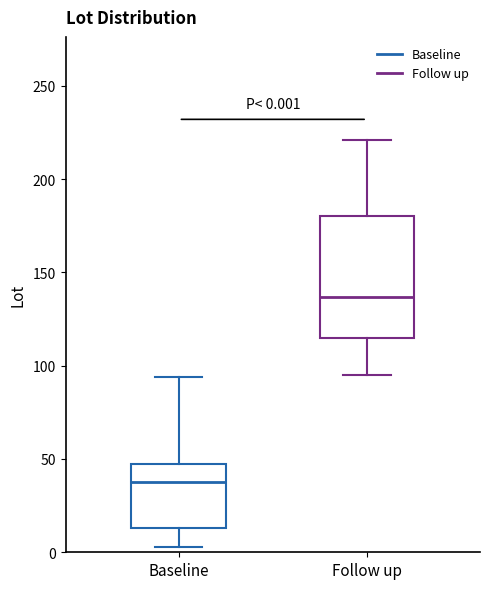

Which box is the tallest, from its lower edge to its upper edge?

Follow up